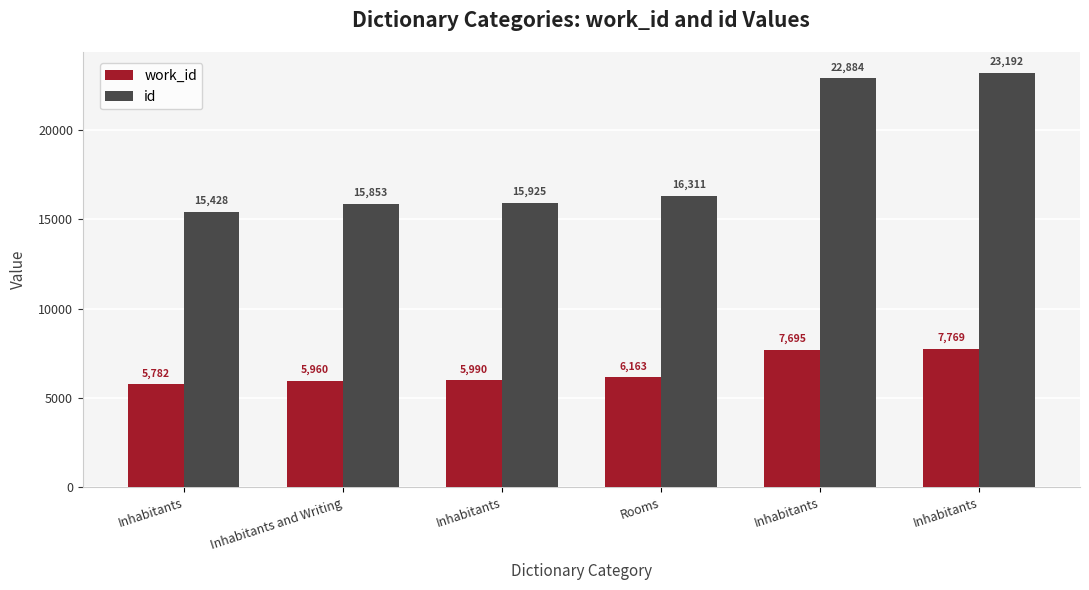

How many series are shown in this chart?

2